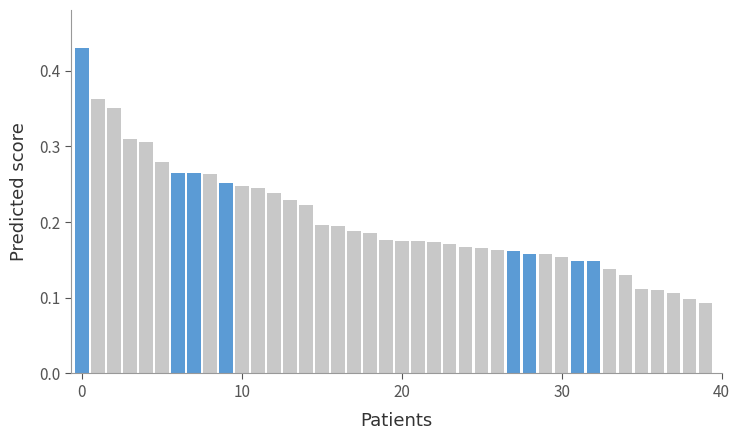

What is the sum of all values?

8.1